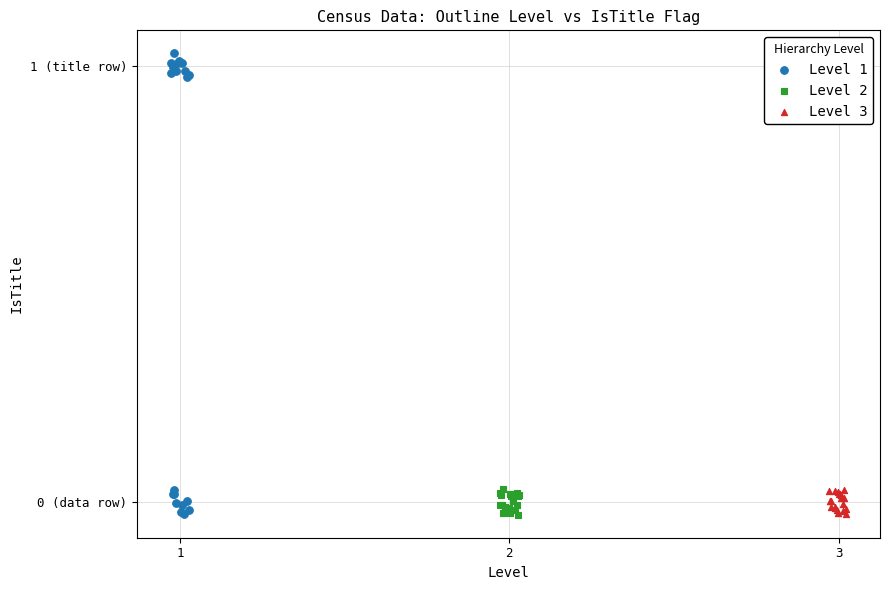

What are all the series names shown in the legend?

Level 1, Level 2, Level 3